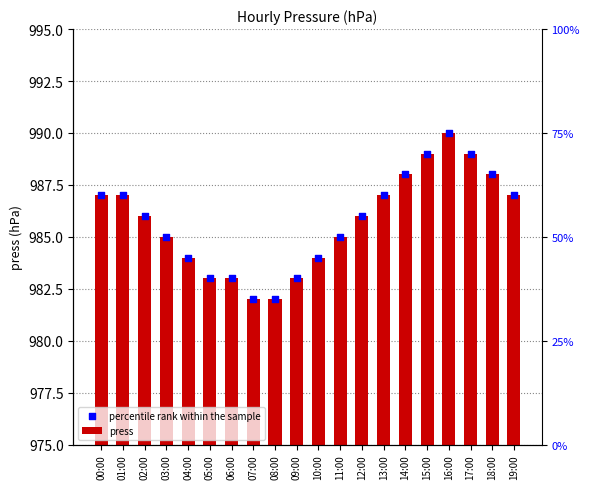

Which series contains the highest Y value?

press